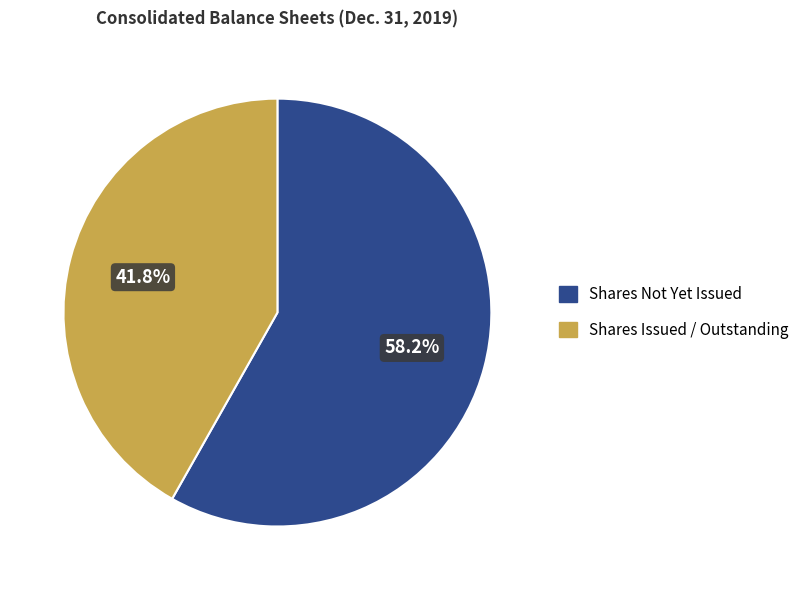

Is there any slice that represents more than half of the pie?

Yes